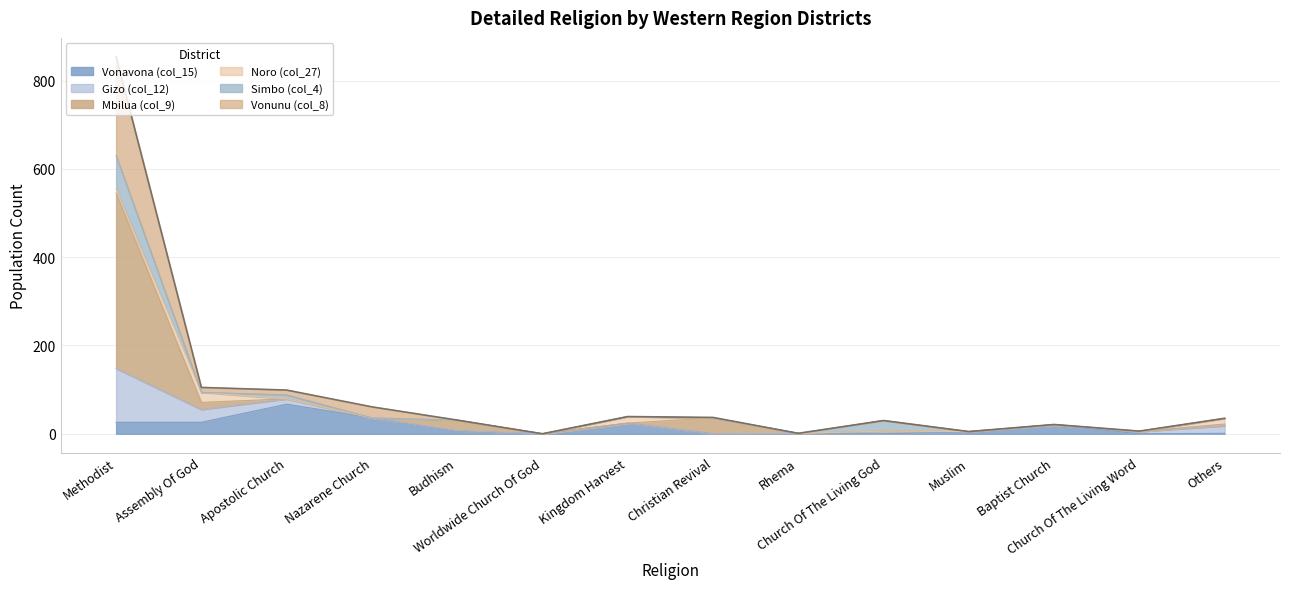

At which category does Gizo (col_12) reach its first local peak?

Kingdom Harvest